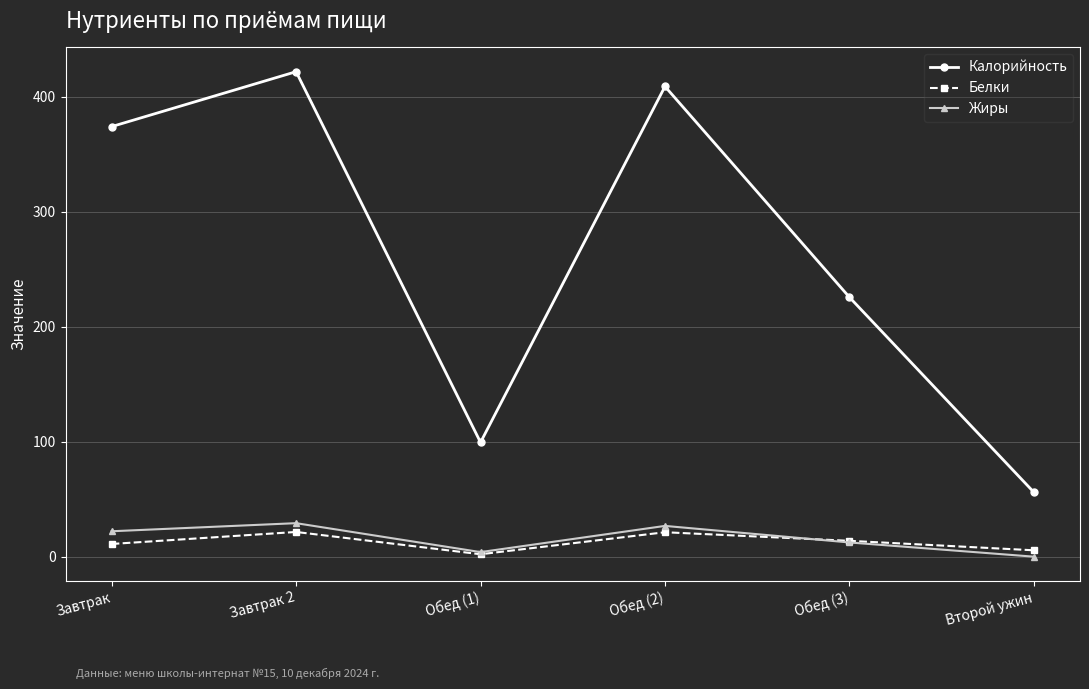

Does the chart have visible grid lines?

Yes